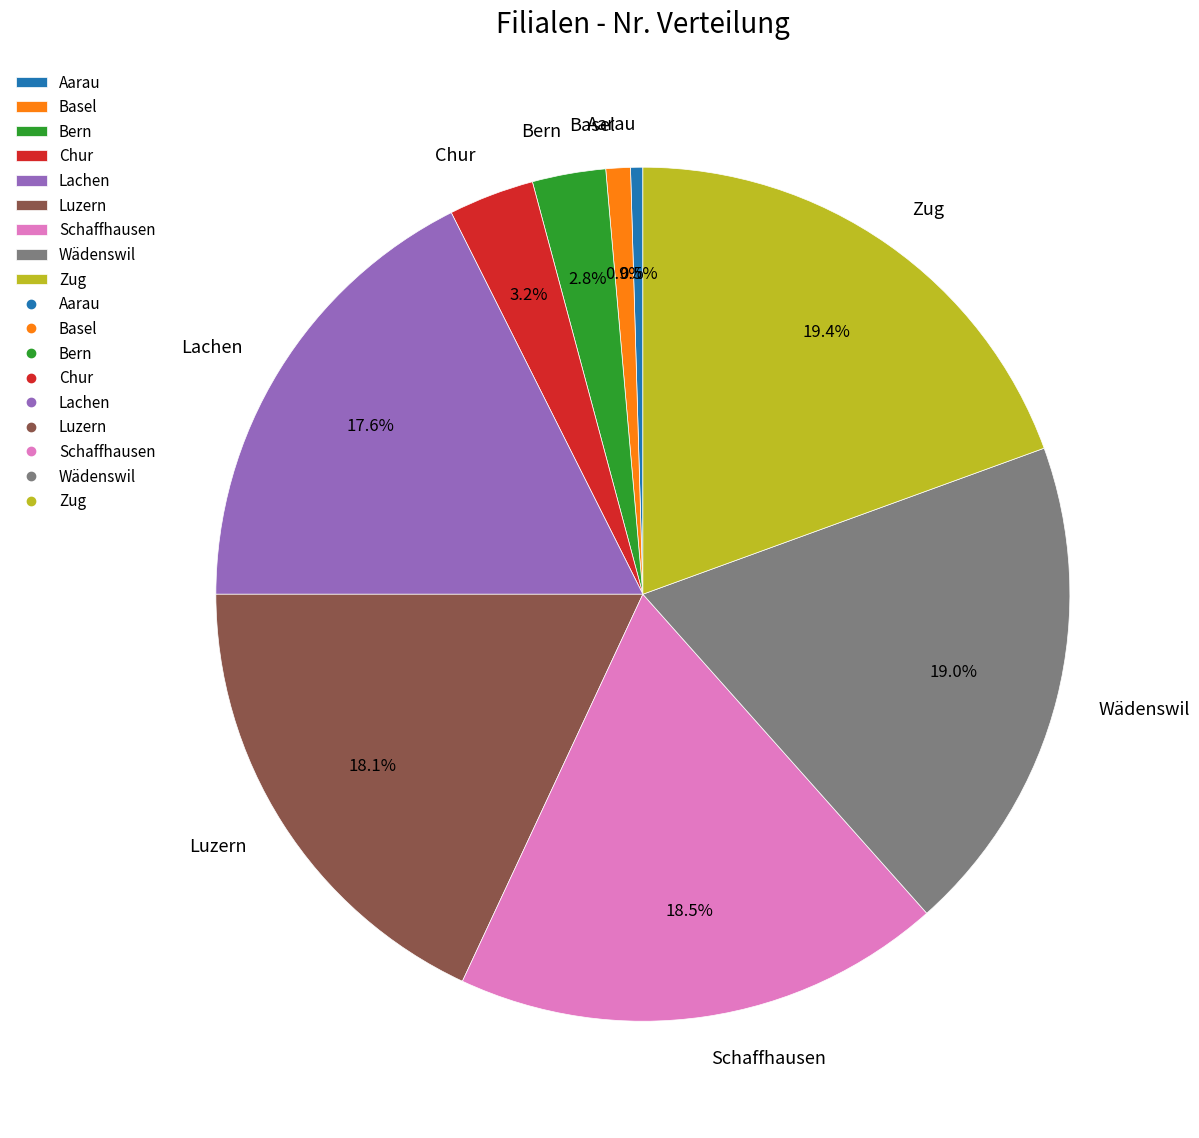

Is it true that Basel is 11% of the pie?

False